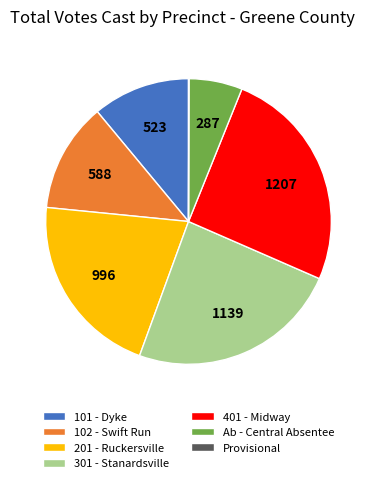

Is 401 - Midway the majority of the pie?

No